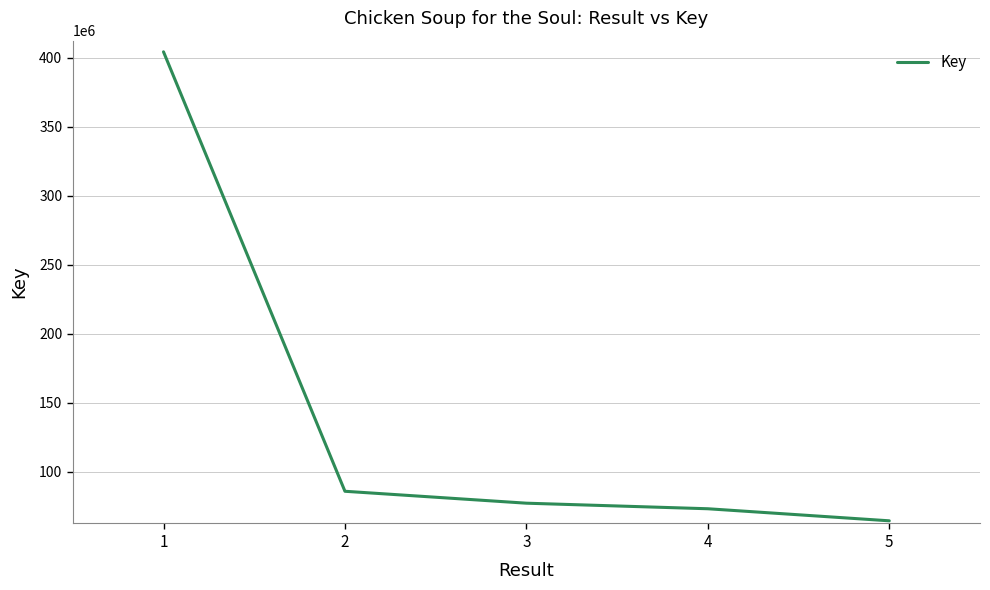

List the labels in order of value, smallest first.

5, 4, 3, 2, 1